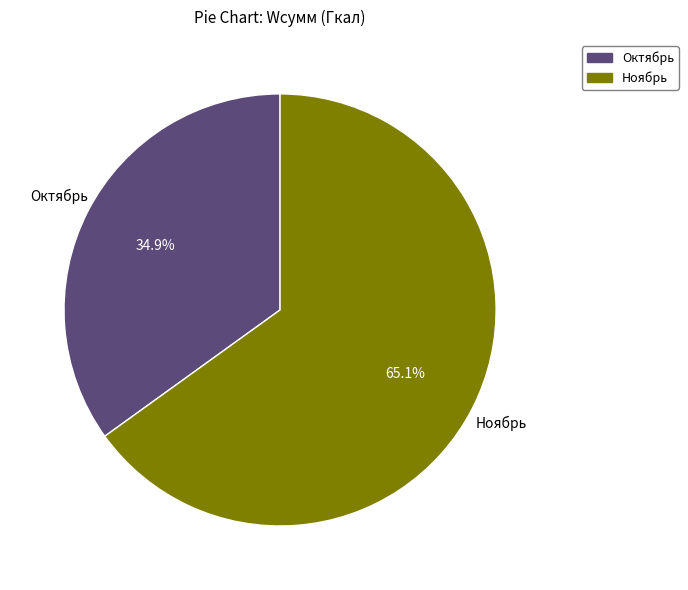

To the nearest percent, what is the difference between the largest and smallest slice percentages?

30%